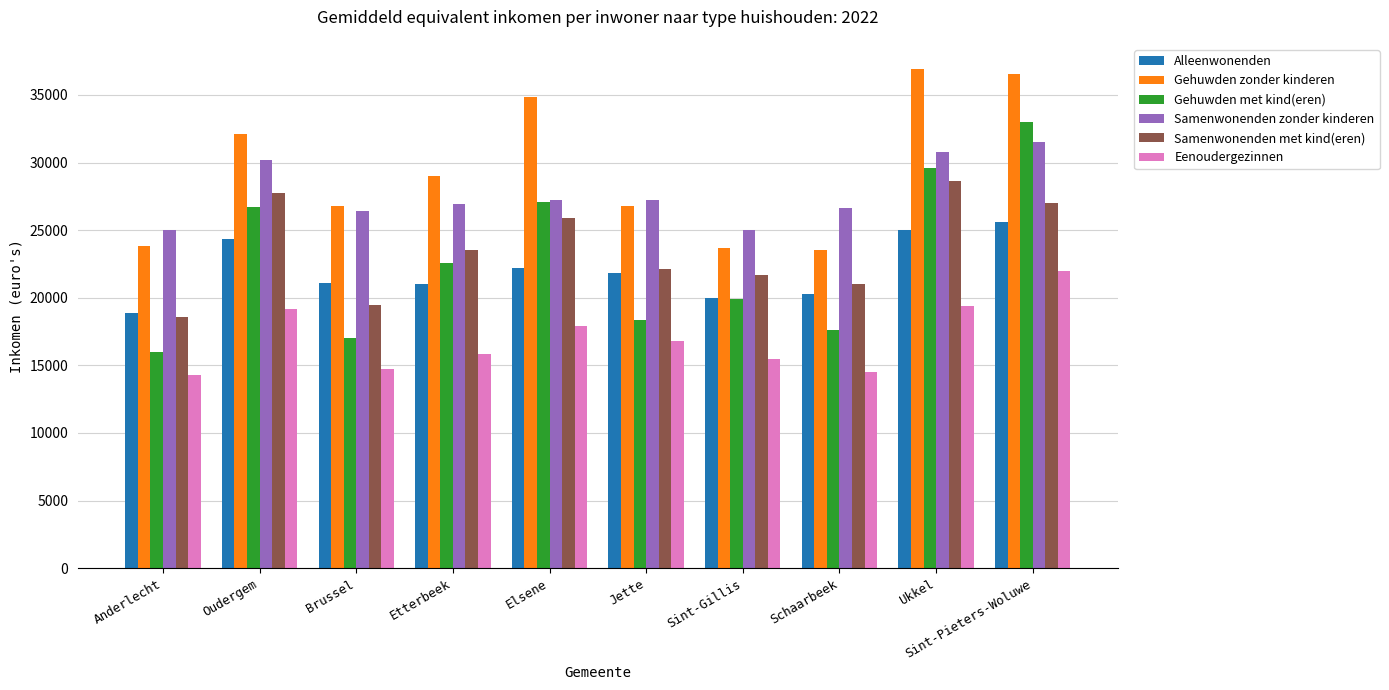

What is the difference between the Gehuwden met kind(eren) values at Sint-Pieters-Woluwe and Sint-Gillis?

13081.0